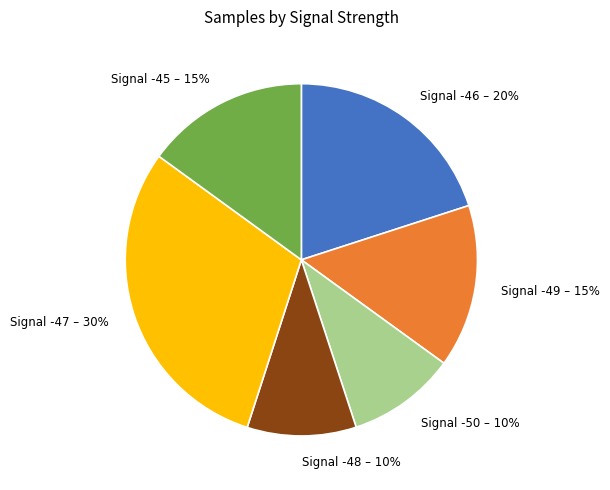

Approximately how many times larger is the value at Signal -50 compared to Signal -48?

1.0